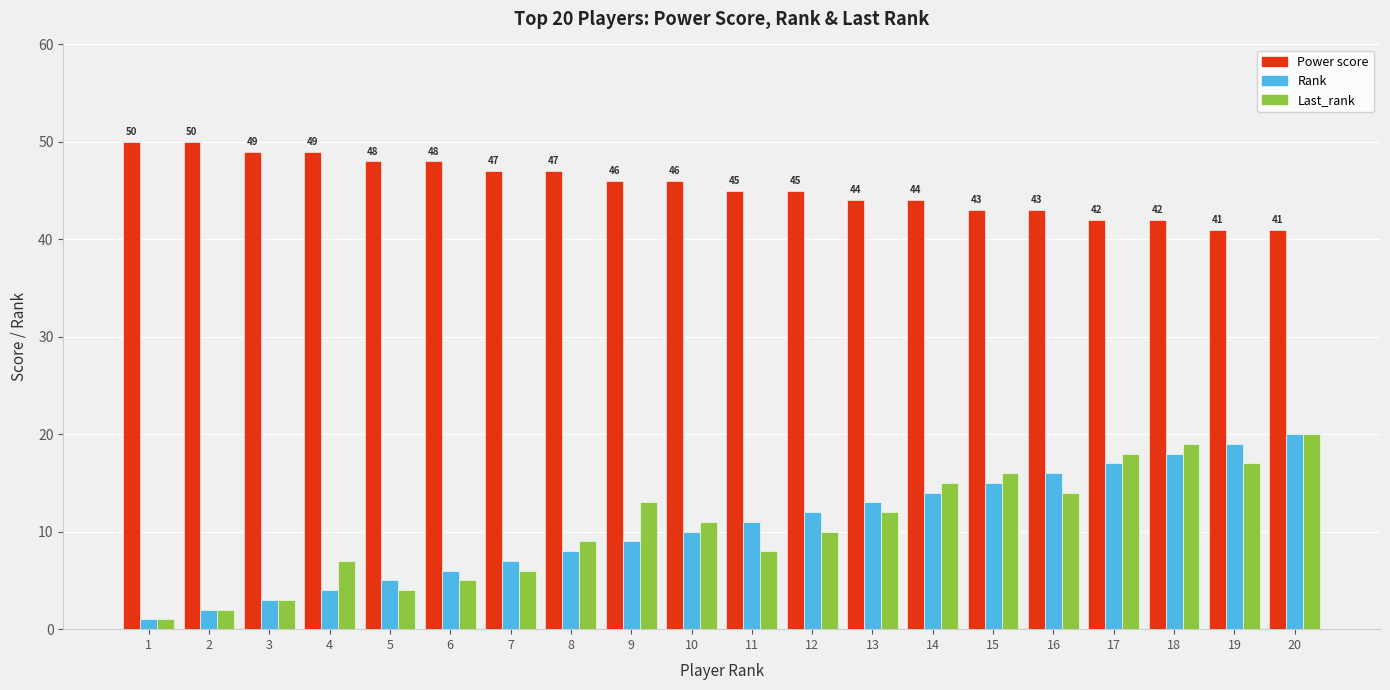

What is the spread (max minus min) of values at 19?

24